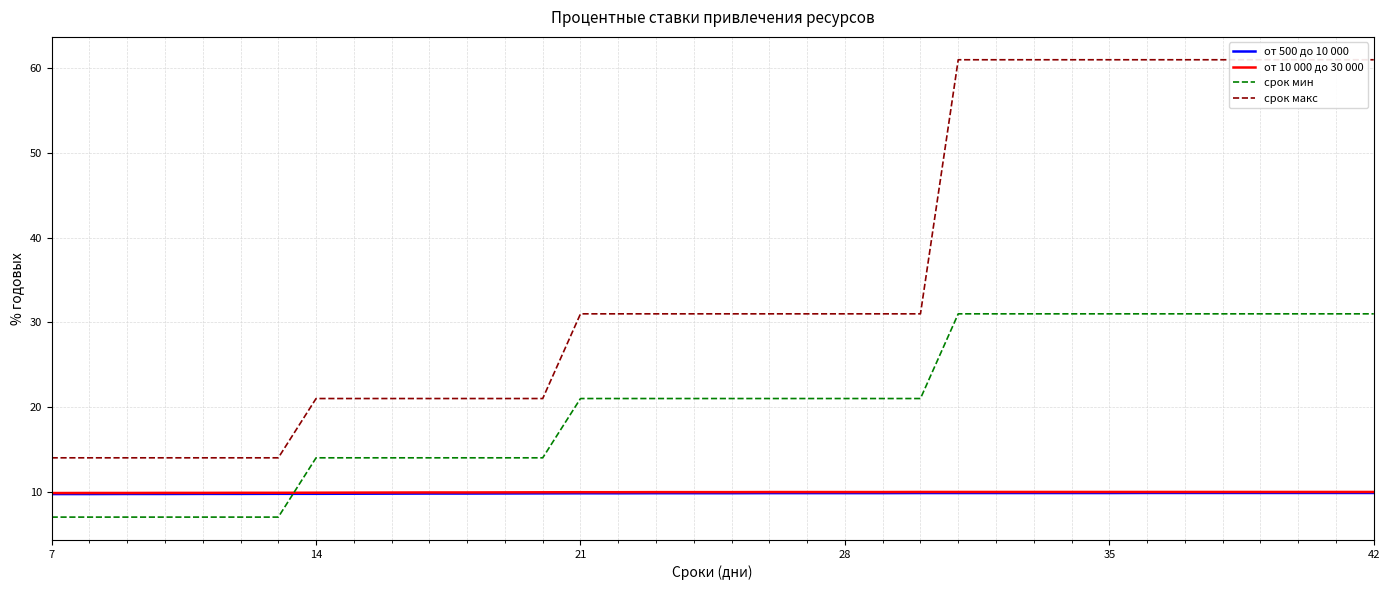

What is the minimum value for от 500 до 10 000?

9.7